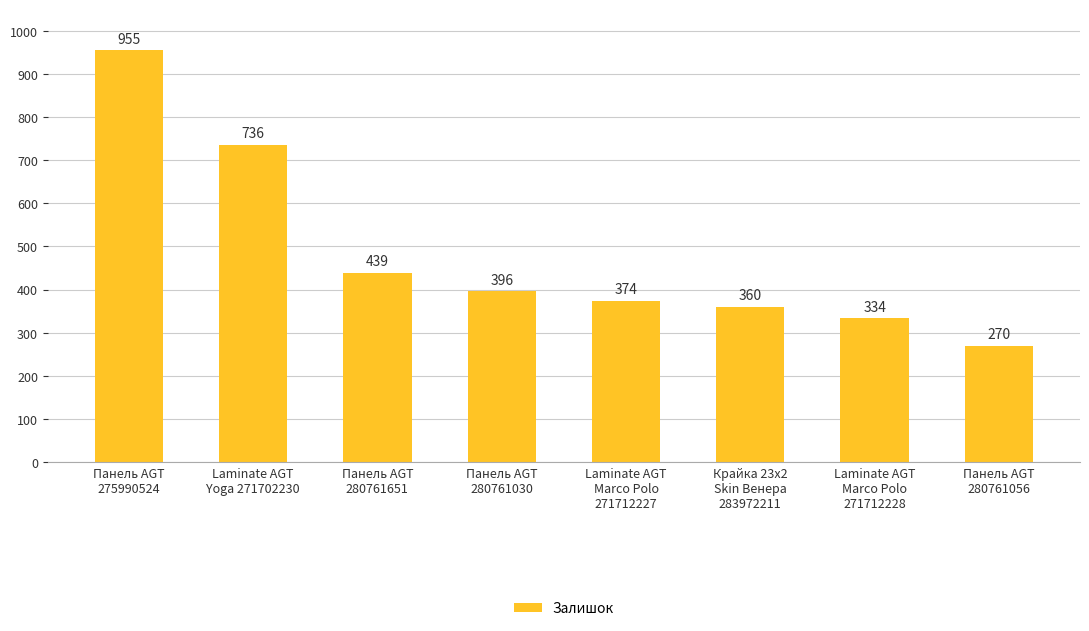

Does the chart contain stacked bars?

No